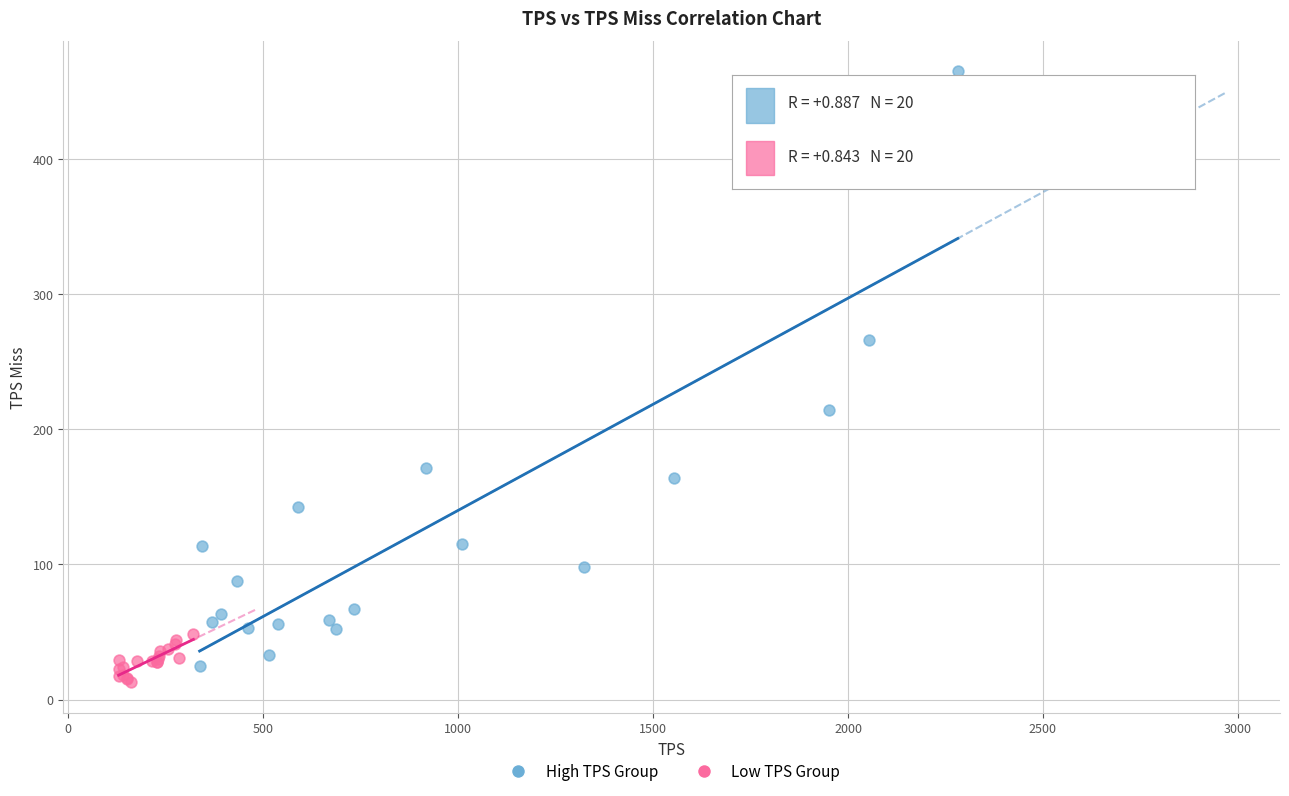

Which series contains the highest Y value?

High TPS Group